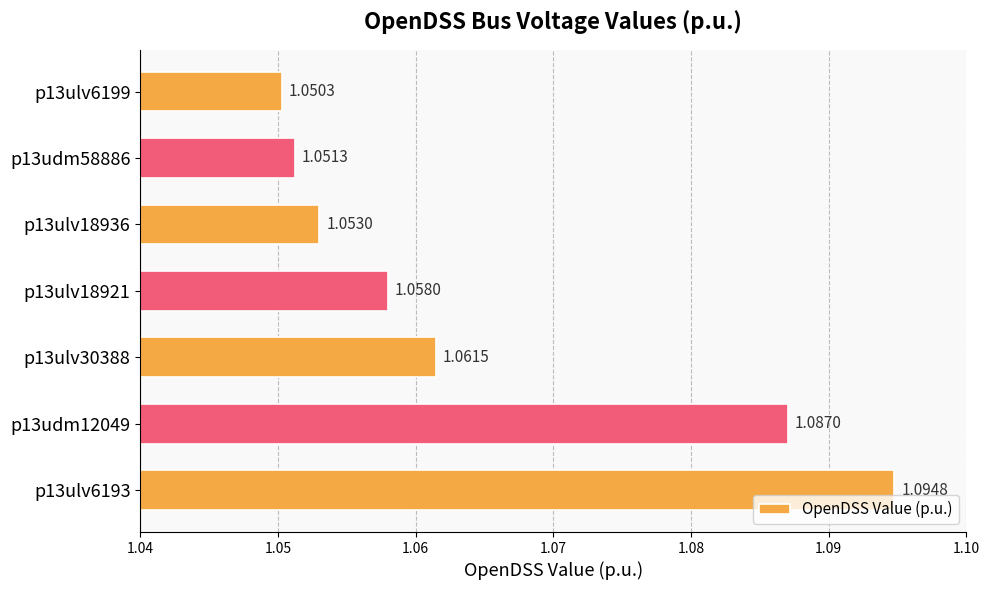

What is the sum of all values?

7.5